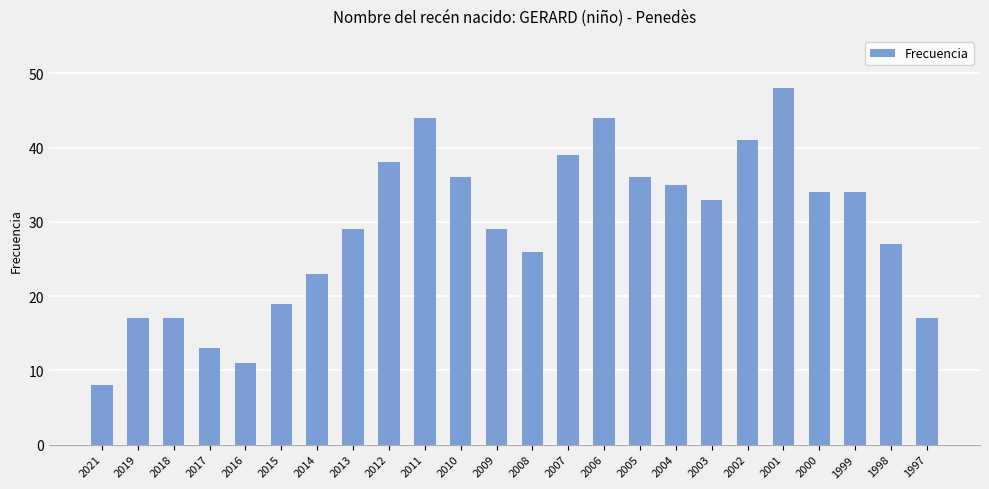

What is the change in value from 2021 to 2016?

+3